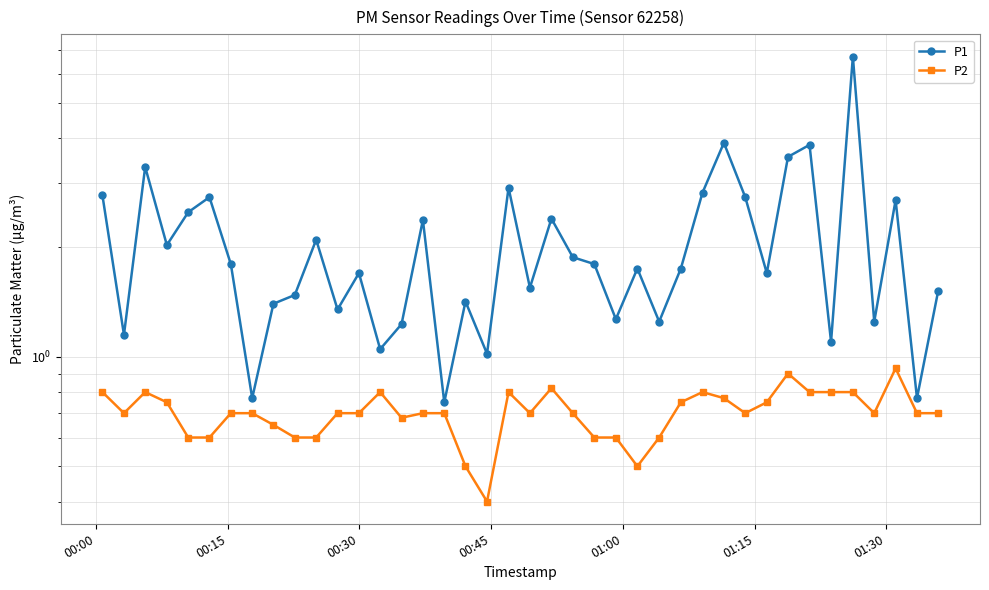

What are all the series names shown in the legend?

P1, P2